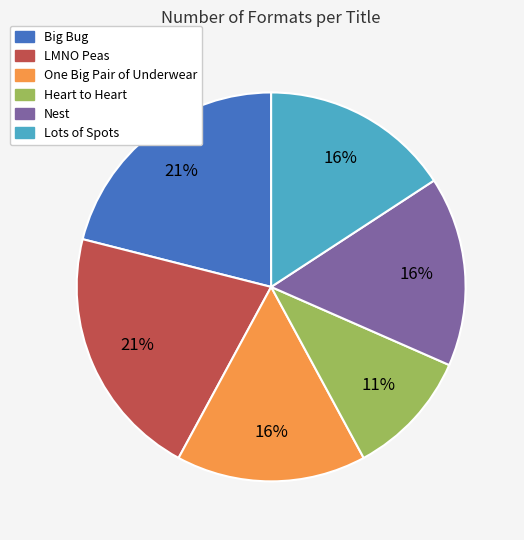

What percentage is the Lots of Spots slice, to the nearest percent?

16%